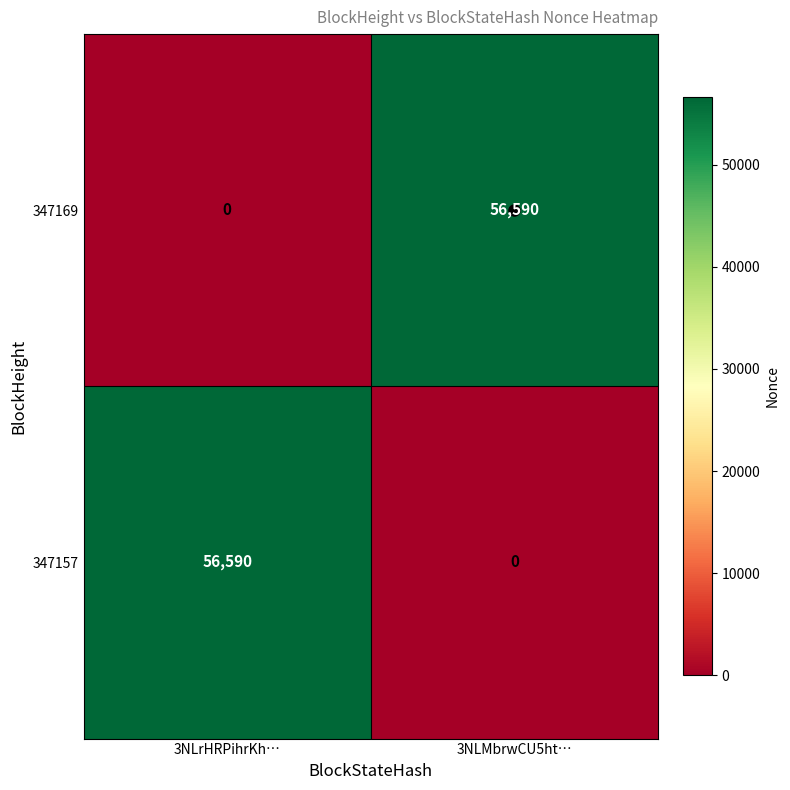

What is the difference between the 347169 values at 3NLMbrwCU5ht… and 3NLrHRPihrKh…?

56590